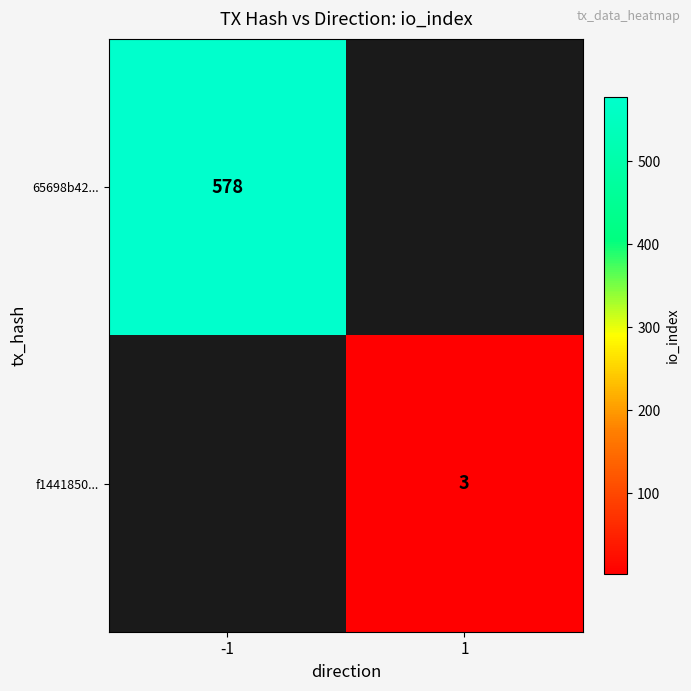

Is it true that f1441850... equals 4 at 1?

False